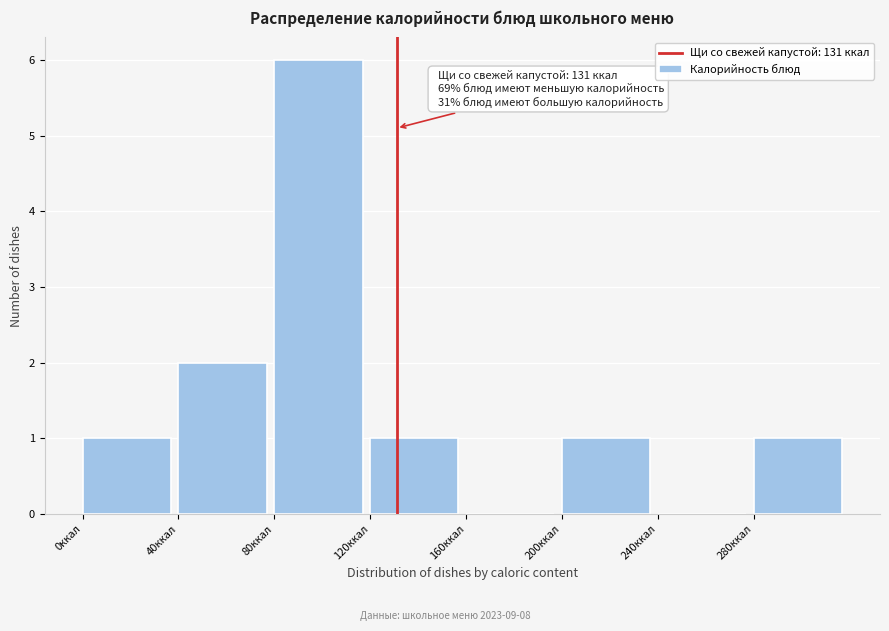

Over which range of the x-axis is the bar tallest?

80 to 120